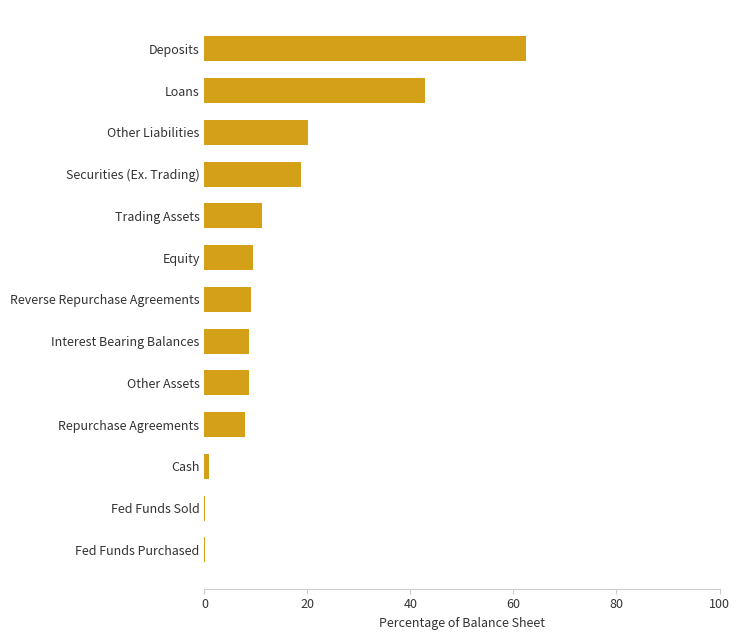

Are the bars horizontal?

Yes